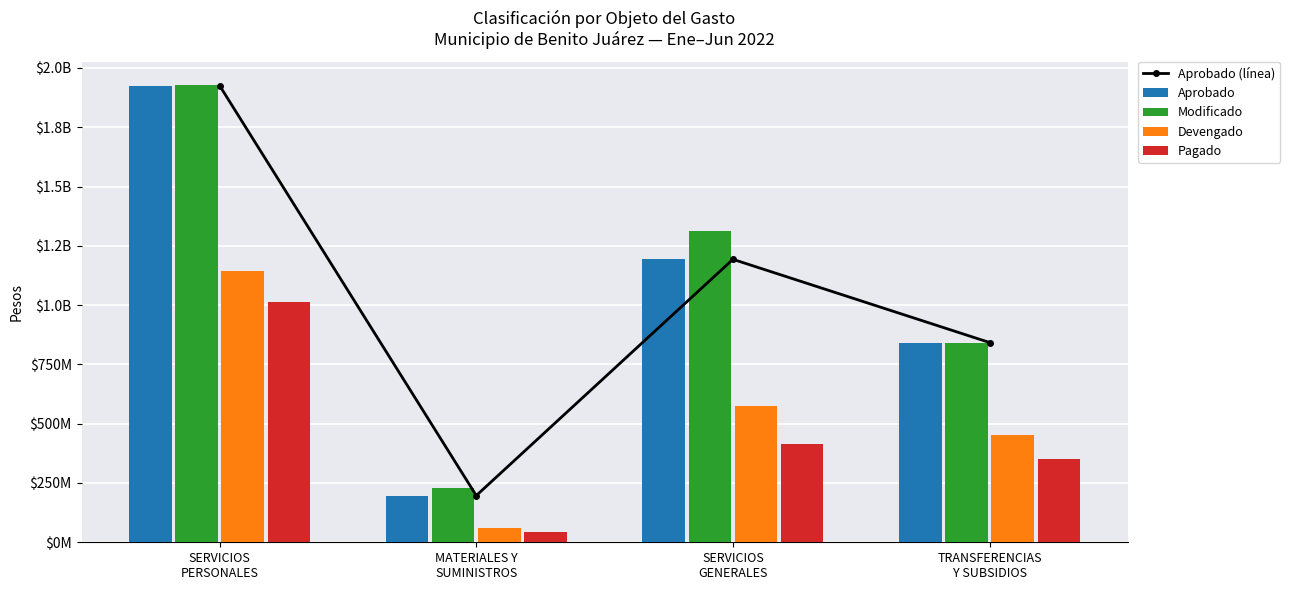

At which label does Aprobado (línea) reach its minimum?

MATERIALES Y
SUMINISTROS